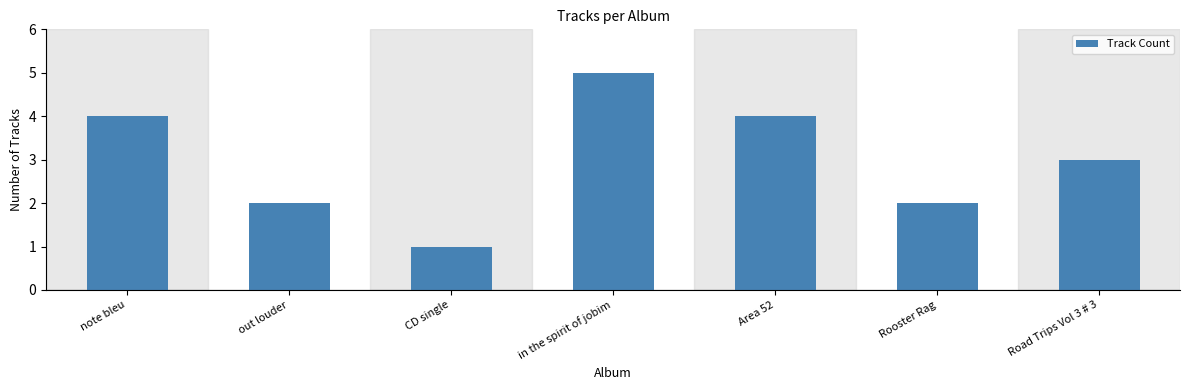

How many categories are shown in the chart?

7